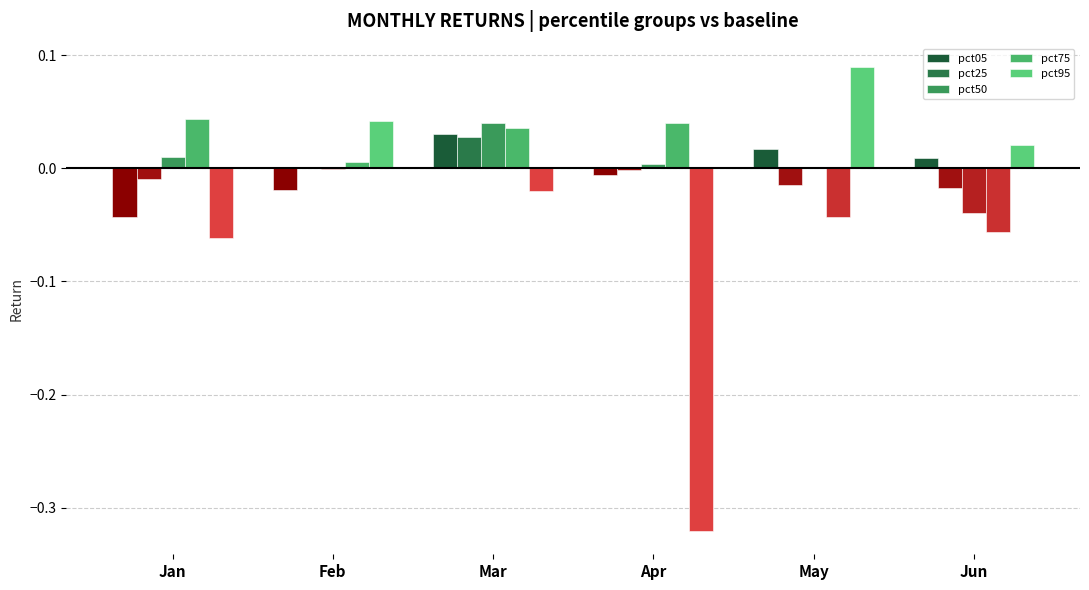

True or false: pct95 has a value of 0.0 at Apr.

False